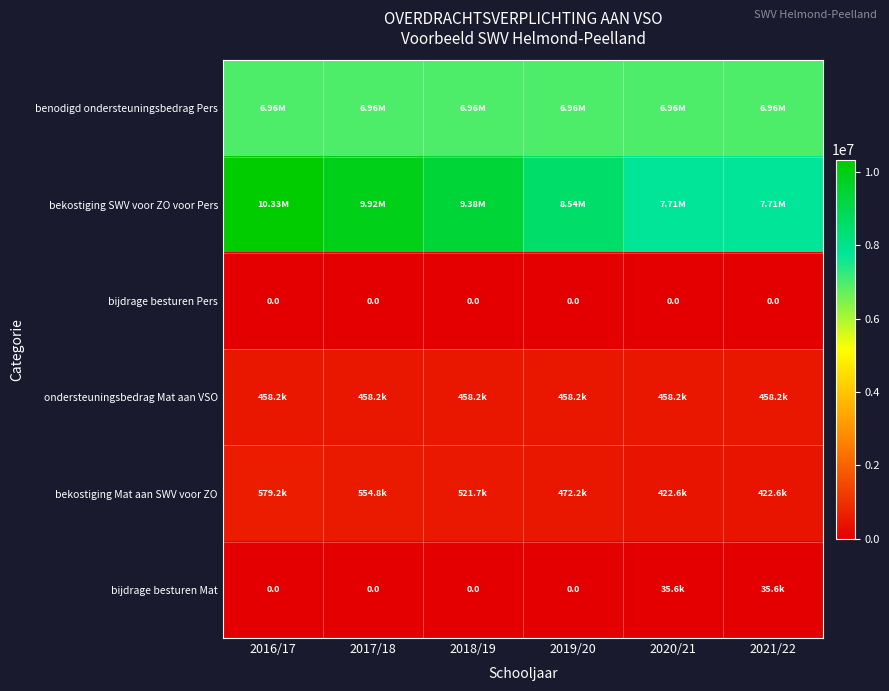

Which category has the lowest value across all series?

2016/17